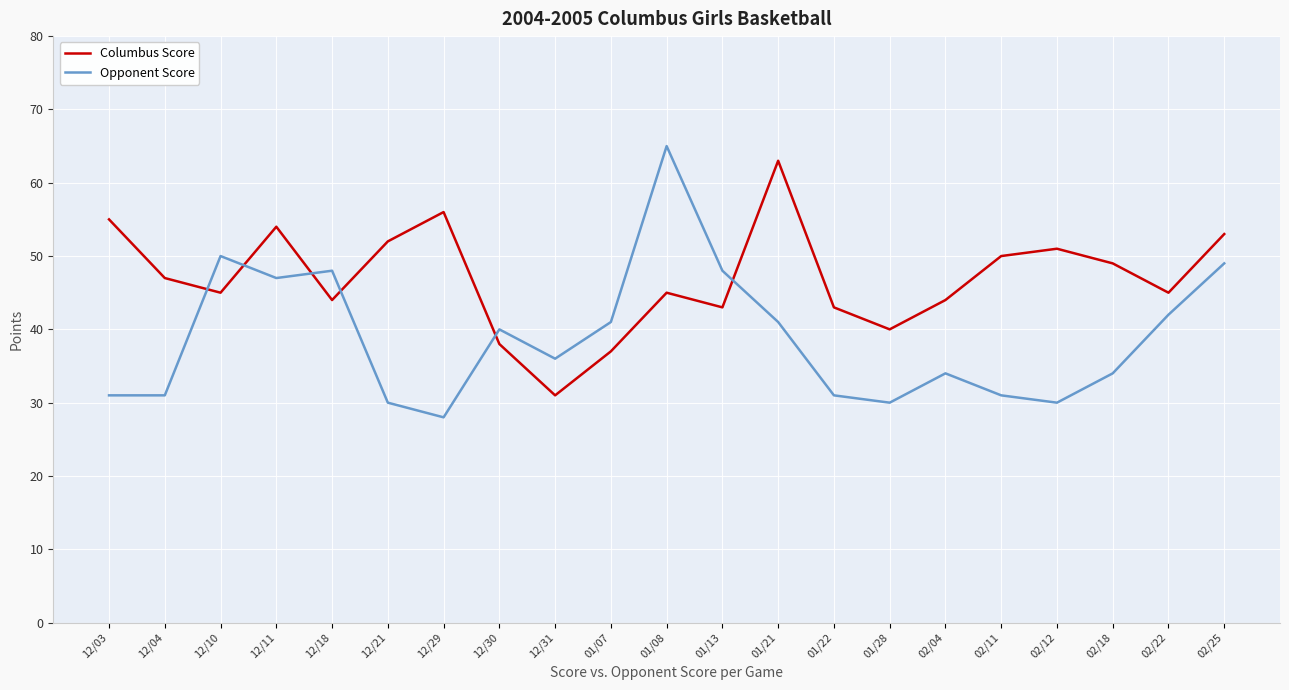

True or false: Opponent Score and Columbus Score intersect in this chart.

True